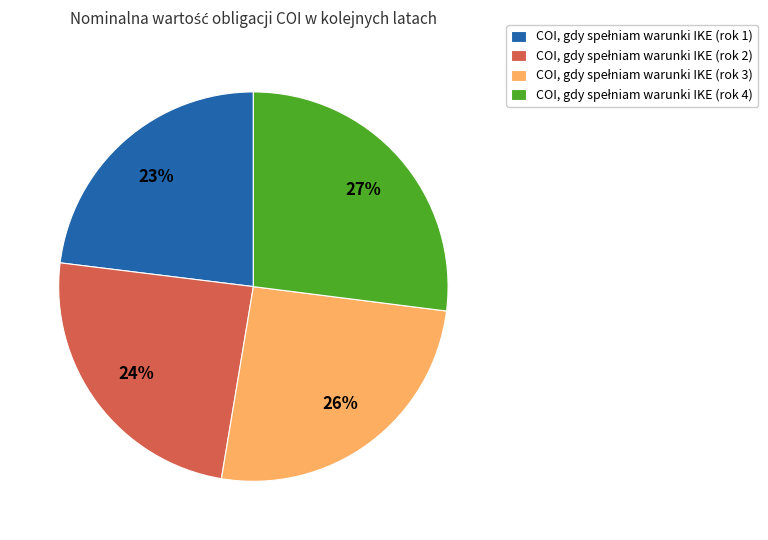

How many slices are in this pie chart?

4